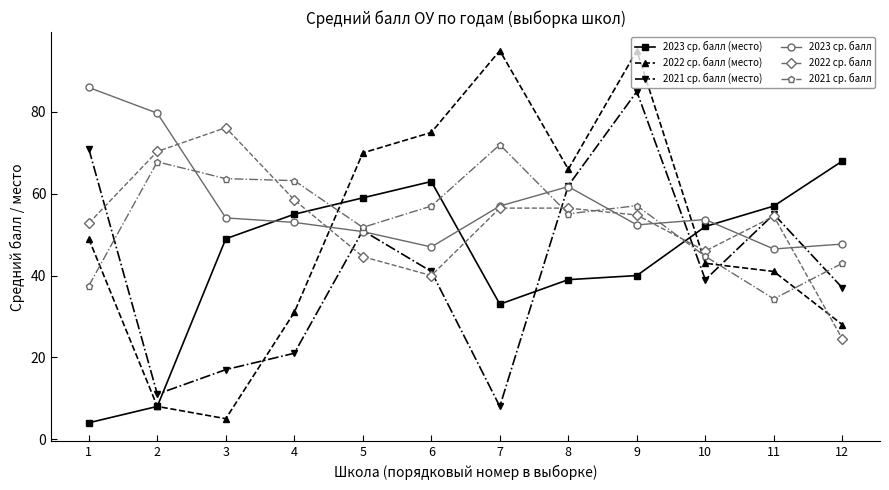

In 2022 ср. балл (место), how many points are higher than both neighbors (excluding endpoints)?

2